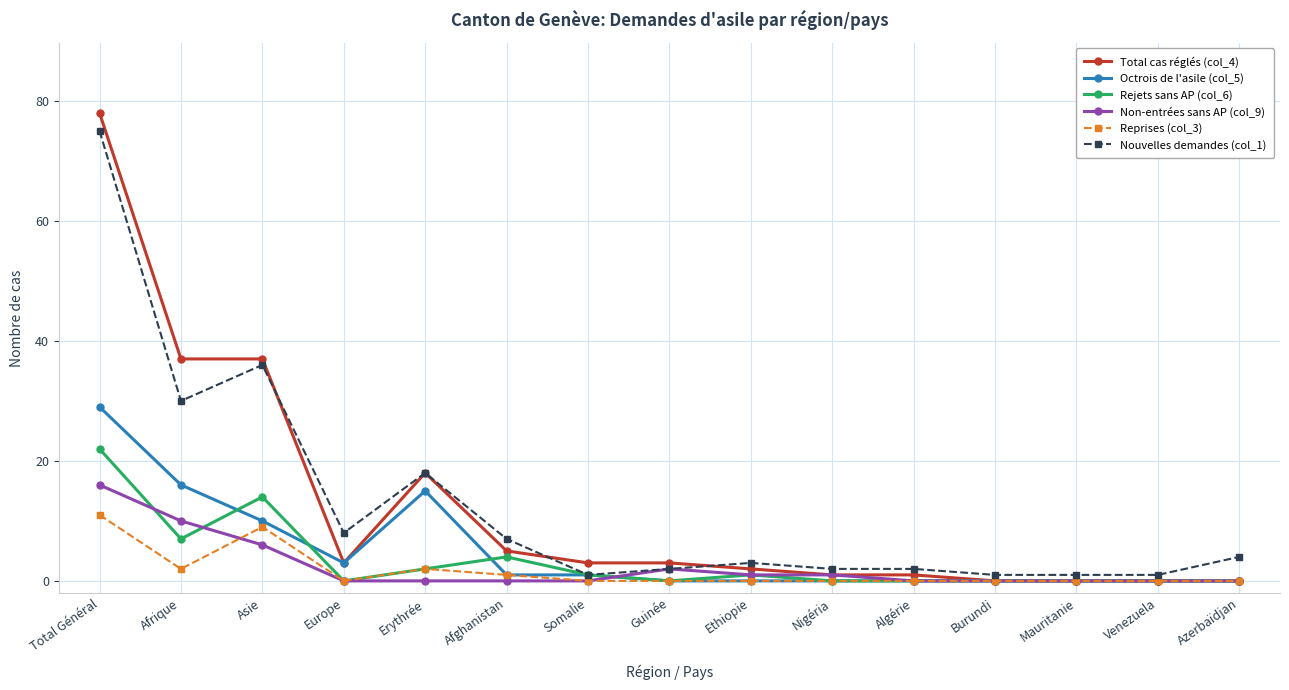

At which label is Nouvelles demandes (col_1) closest to 38?

Asie